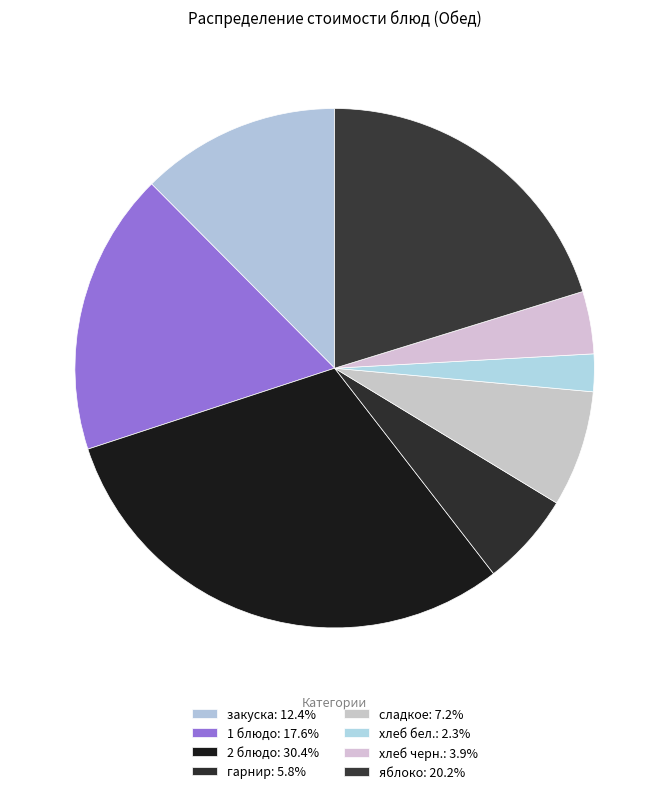

What is the largest slice in the pie chart?

2 блюдо